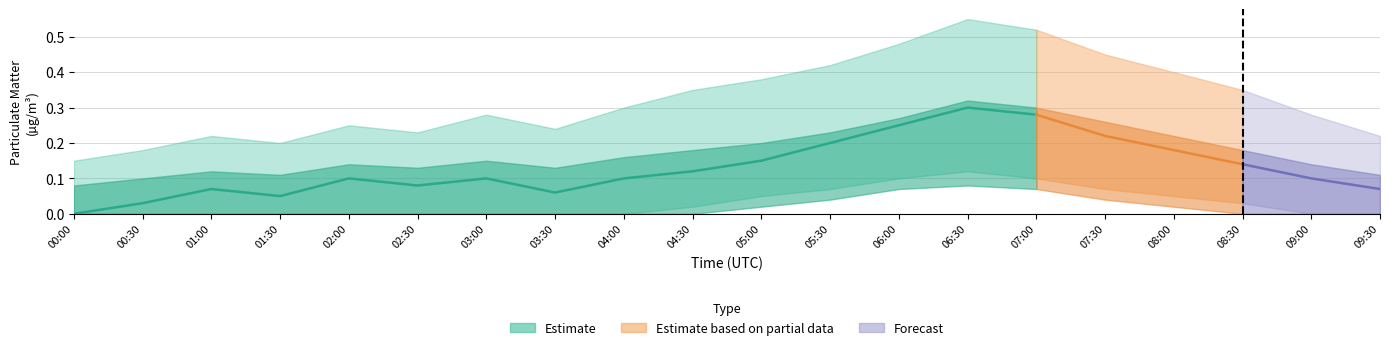

Reading left to right, what are all the values shown in this chart?

00:00=0.0	00:30=0.0	01:00=0.1	01:30=0.1	02:00=0.1	02:30=0.1	03:00=0.1	03:30=0.1	04:00=0.1	04:30=0.1	05:00=0.1	05:30=0.2	06:00=0.2	06:30=0.3	07:00=0.3